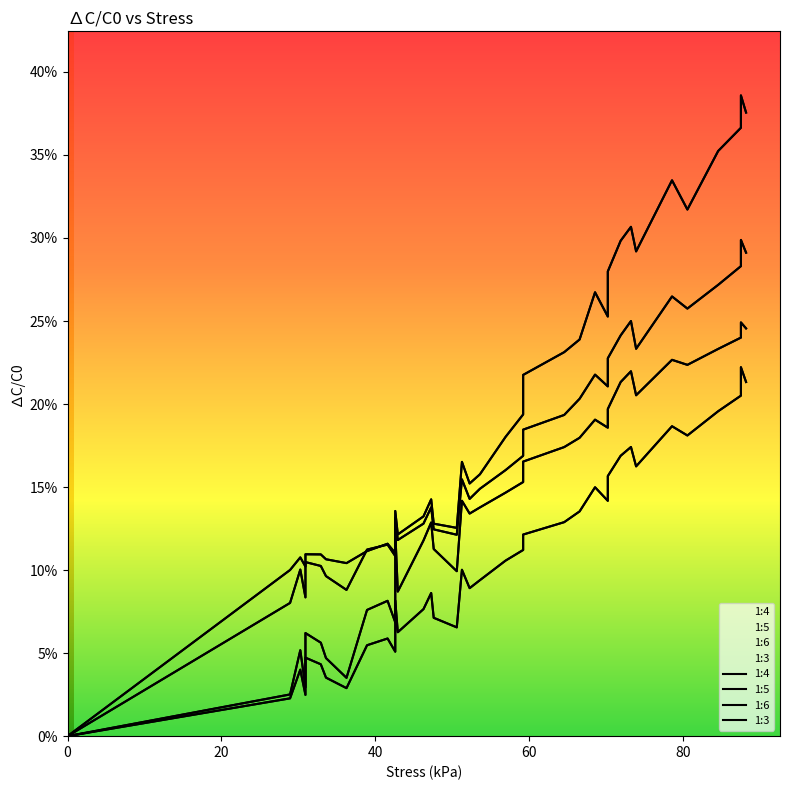

Count the 1:5 values in the range 0 to 1.

39